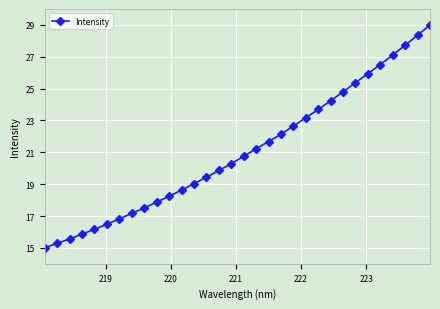

What is the average value?

21.0